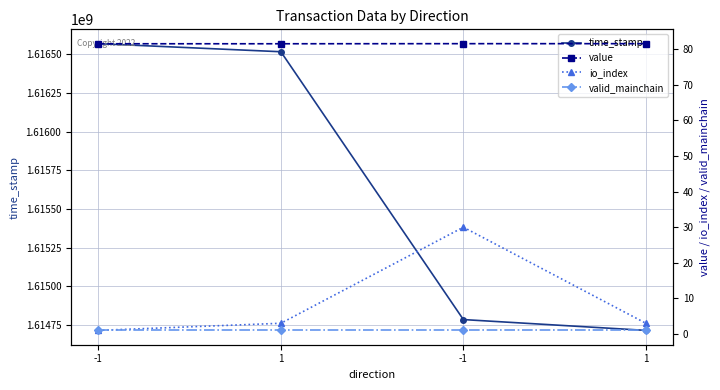

Which series has the largest range (max minus min)?

time_stamp